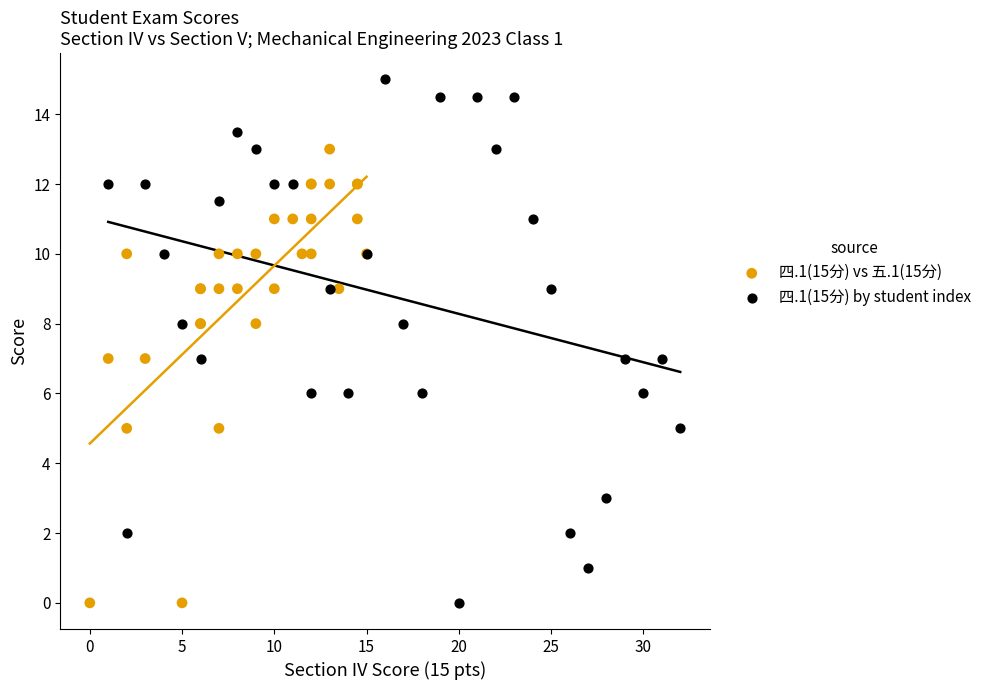

Which series reaches the maximum Y coordinate?

四.1(15分) by student index